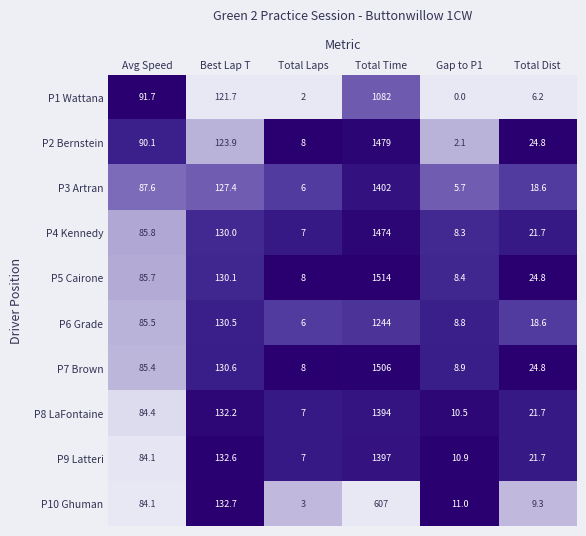

Which label corresponds to the smallest value in the chart?

Gap to P1